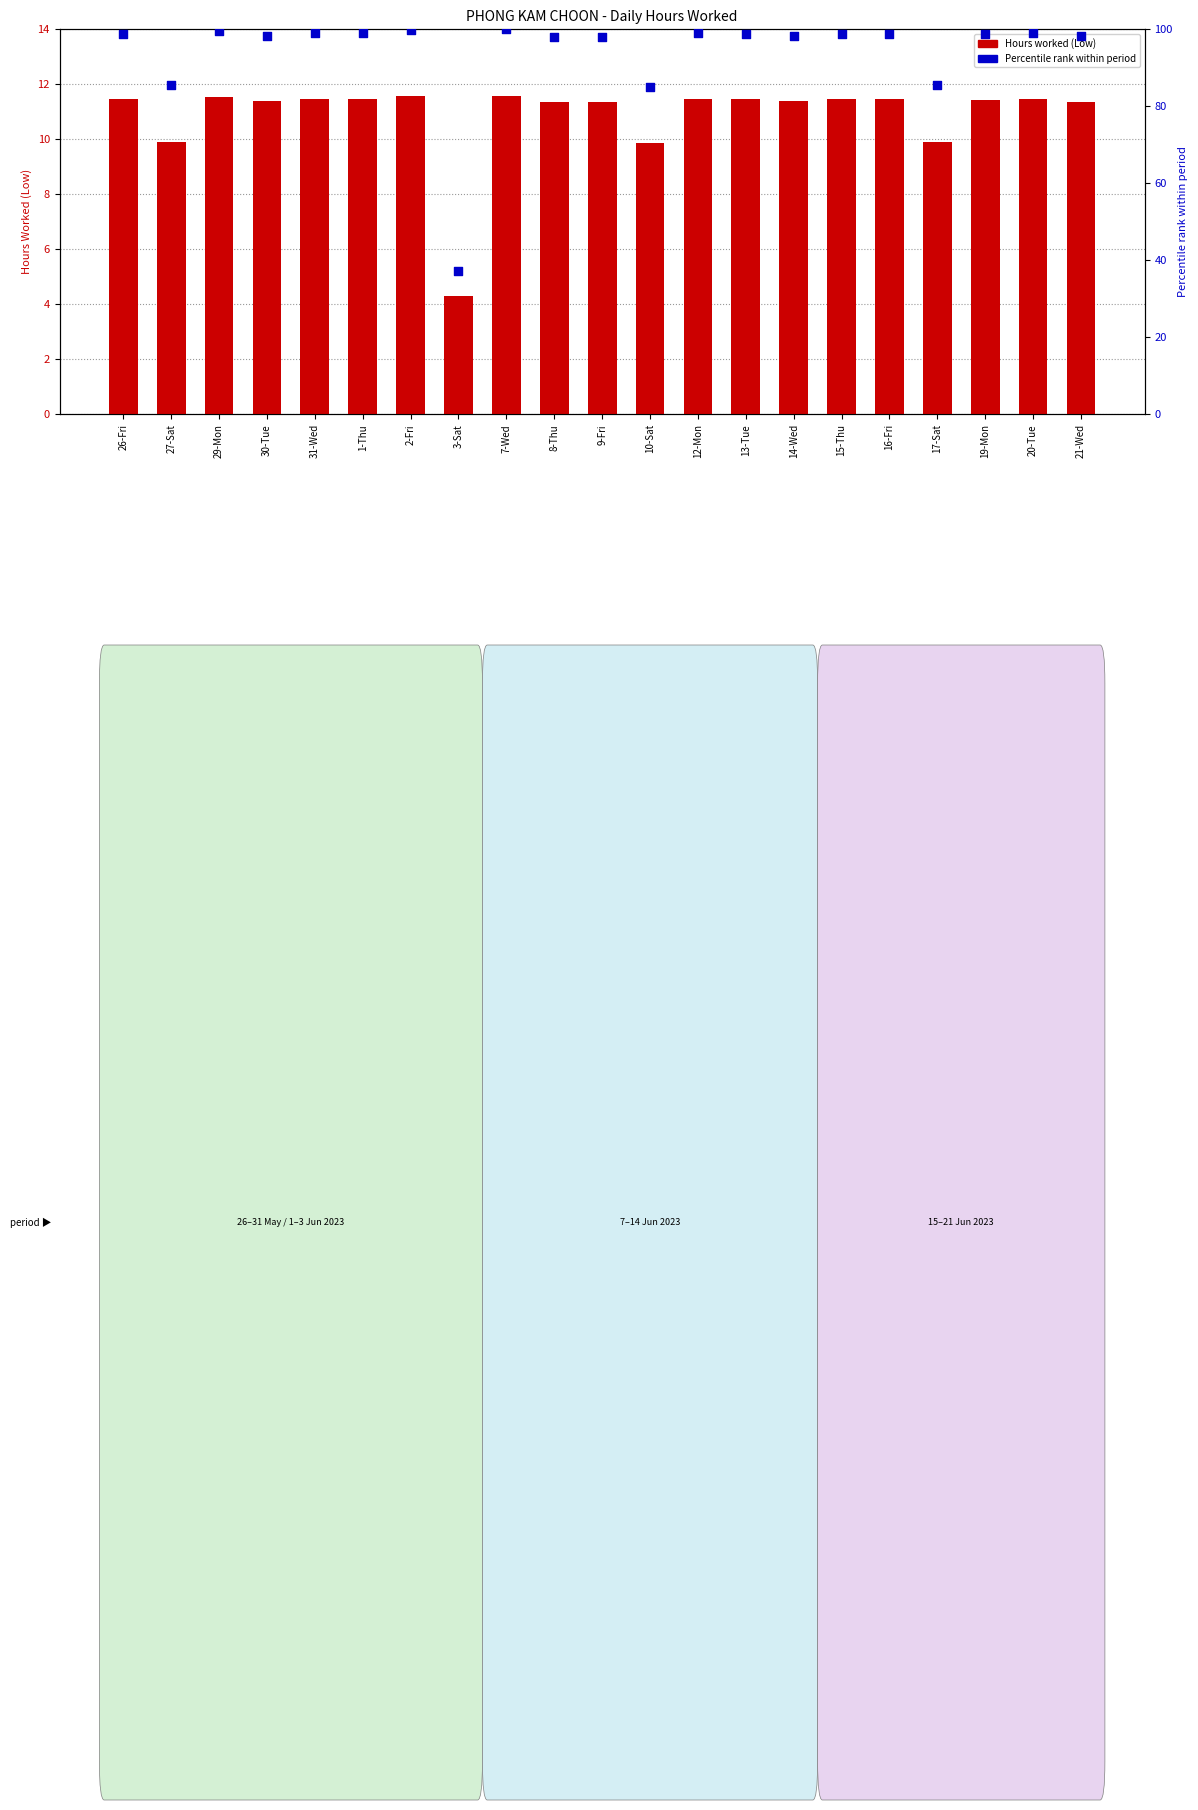

Which series contains the lowest Y value?

Hours worked (Low)